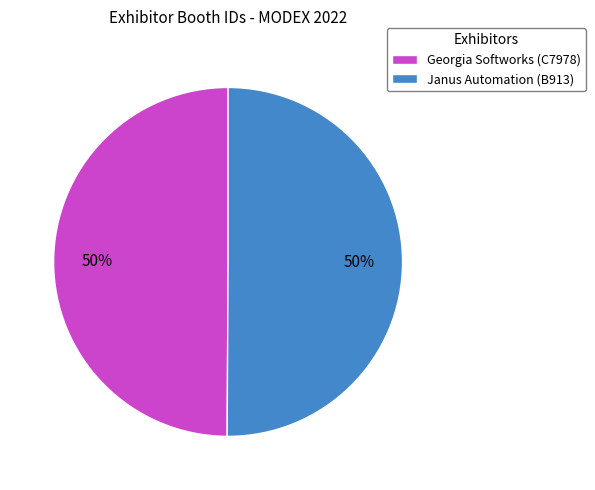

What percentage is the Janus Automation (B913) slice, to the nearest percent?

50%